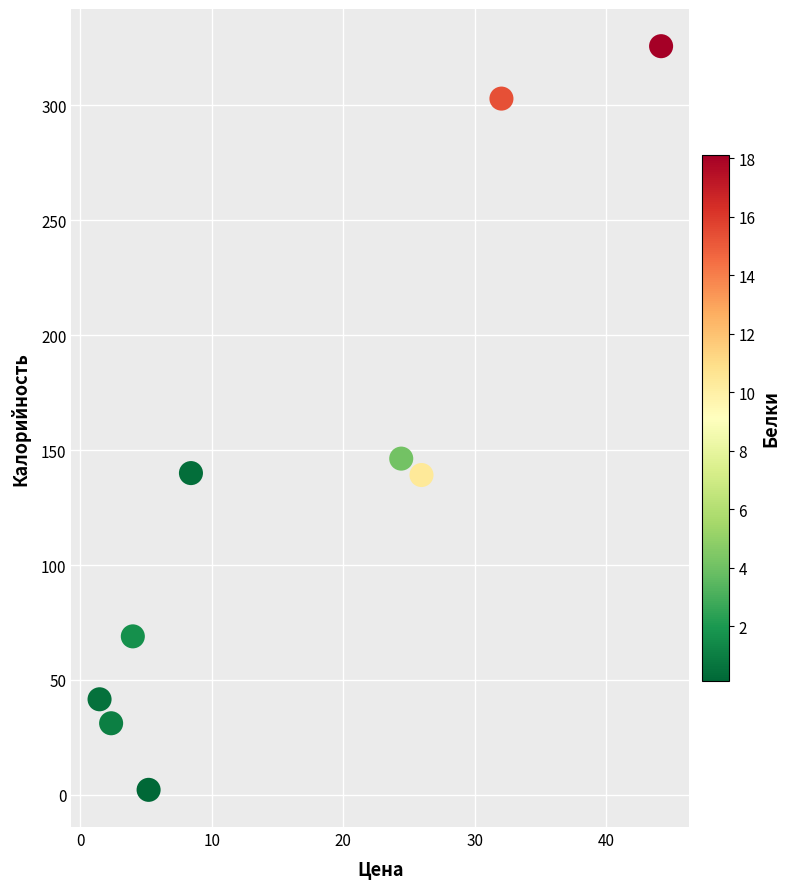

What Y value in the scatter plot is closest to 163?

146.3